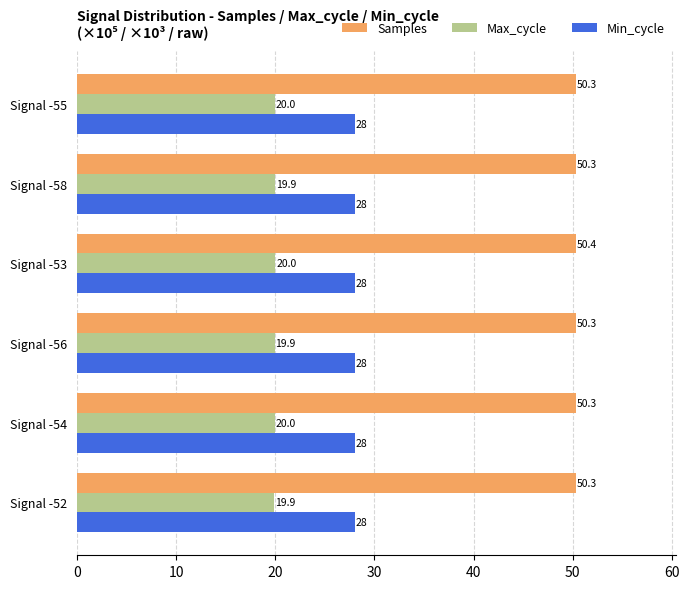

What are all the series names shown in the legend?

Samples, Max_cycle, Min_cycle